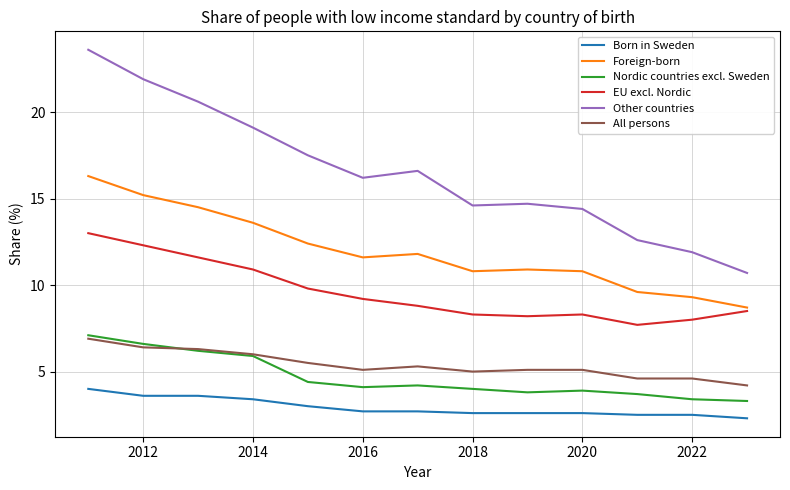

Which series has the largest range (max minus min)?

Other countries